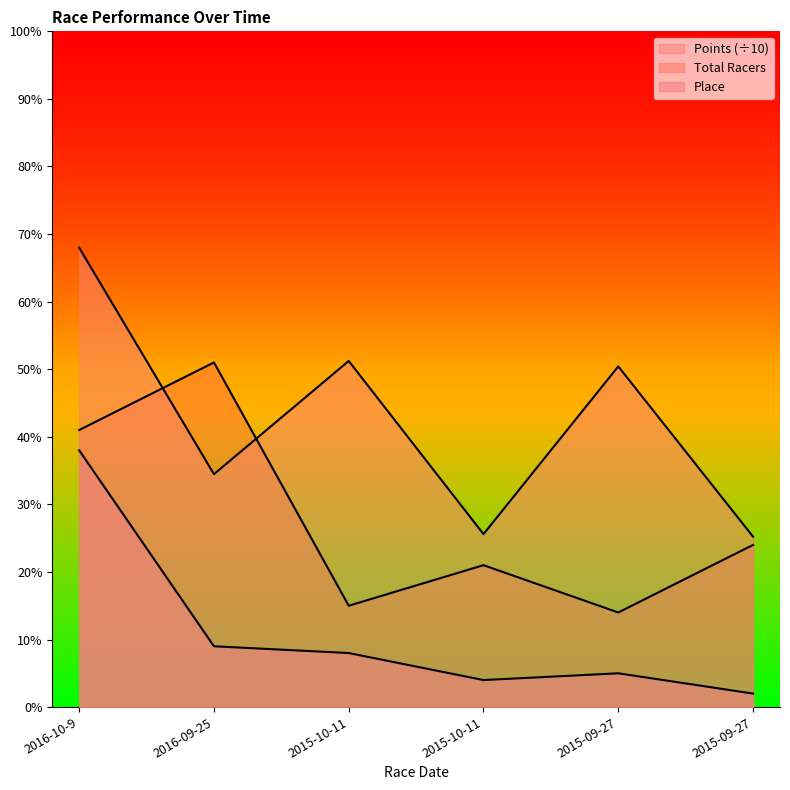

What is the lowest value of the Total Racers series?

14.0